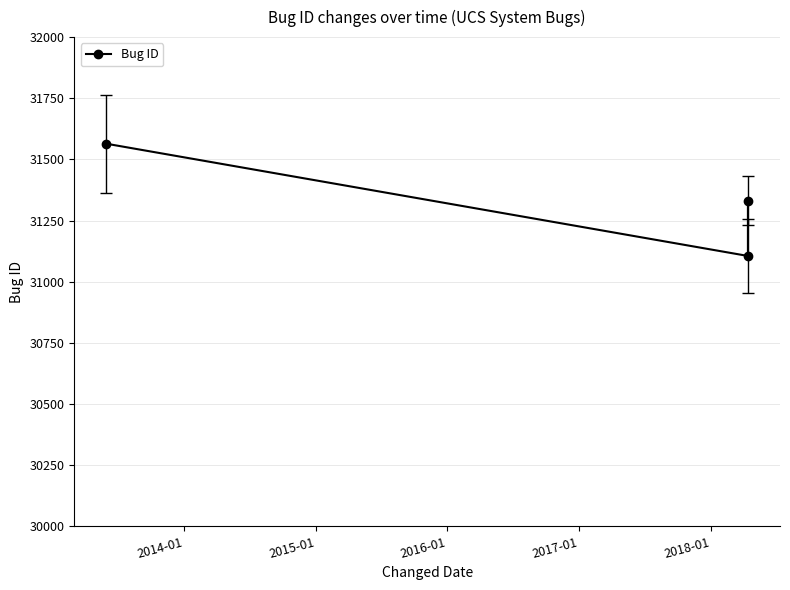

What is the difference between the second highest and minimum values?

226